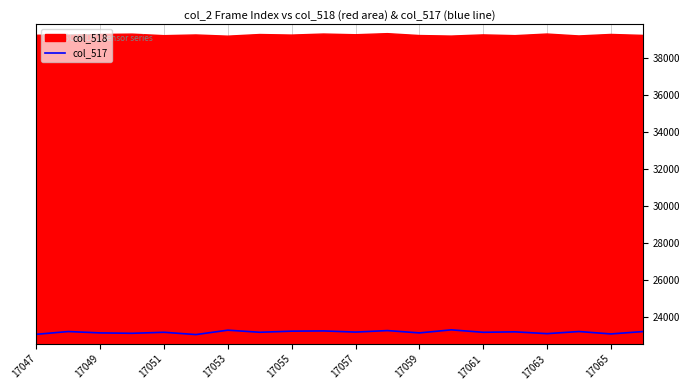

The value of col_517 at 17055 is 23251. True or false?

True